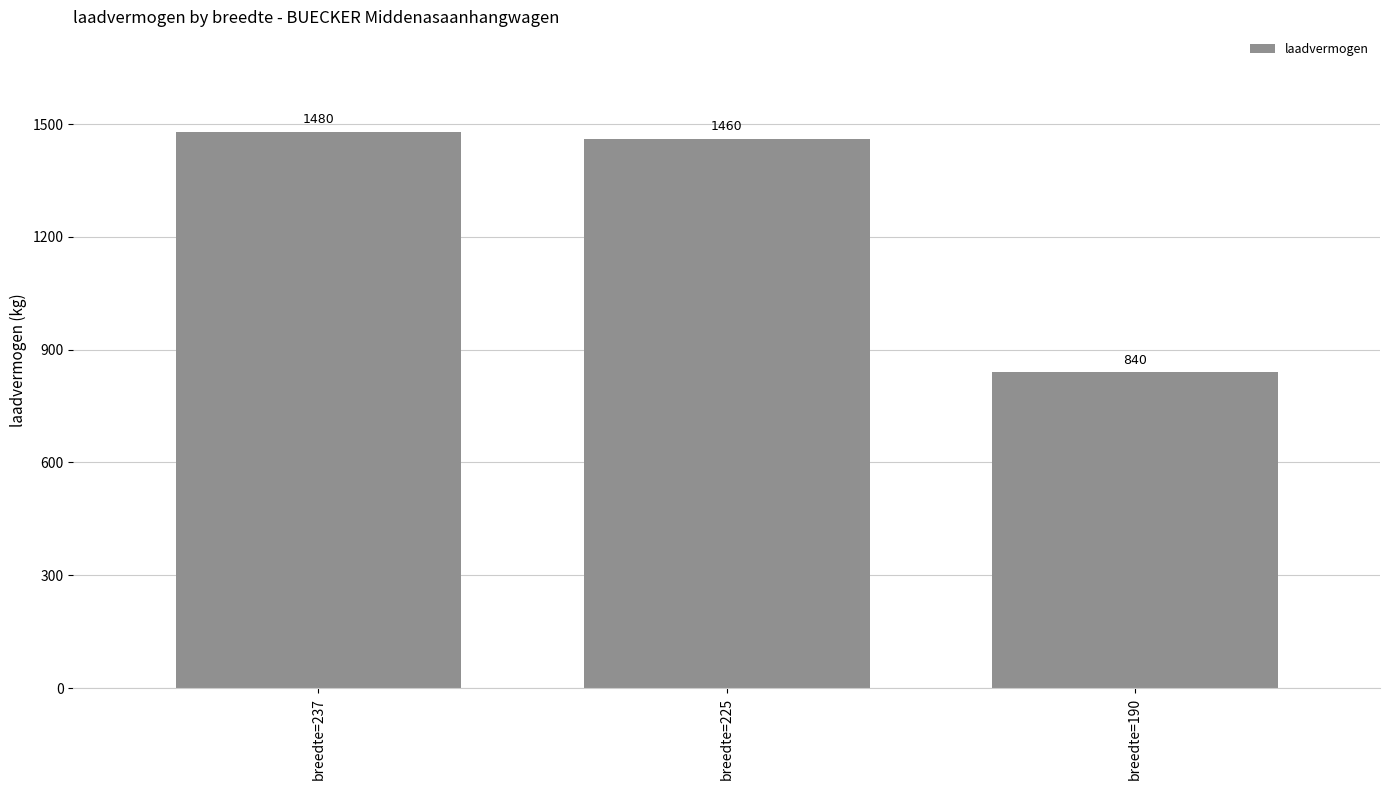

Approximately how many times larger is the value at breedte=237 compared to breedte=225?

1.0